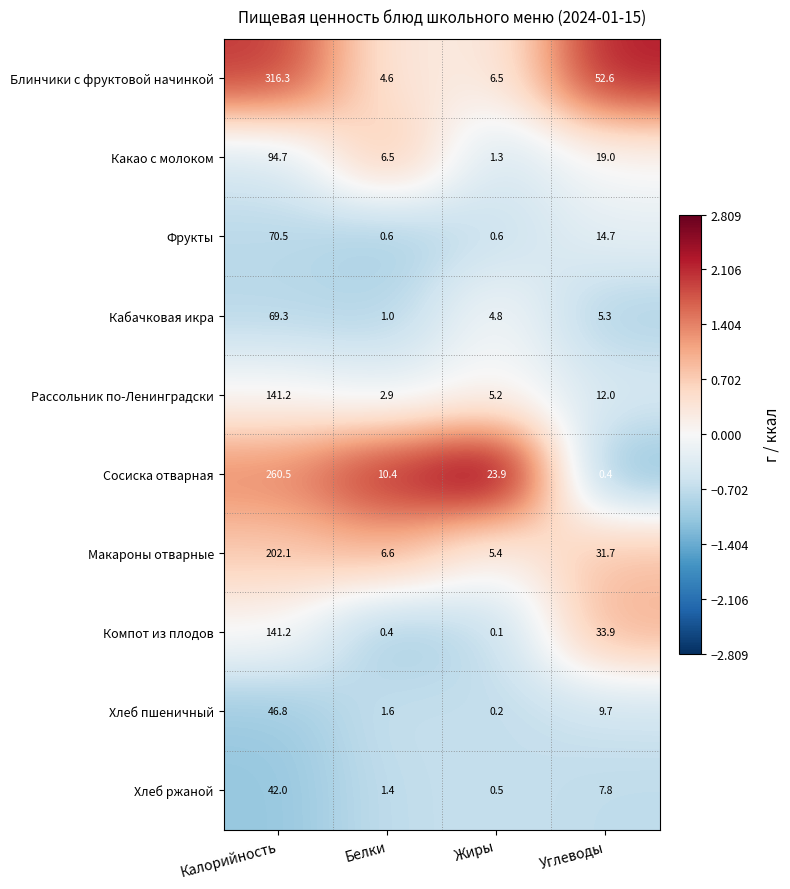

Which series has the largest total across all categories?

Блинчики с фруктовой начинкой